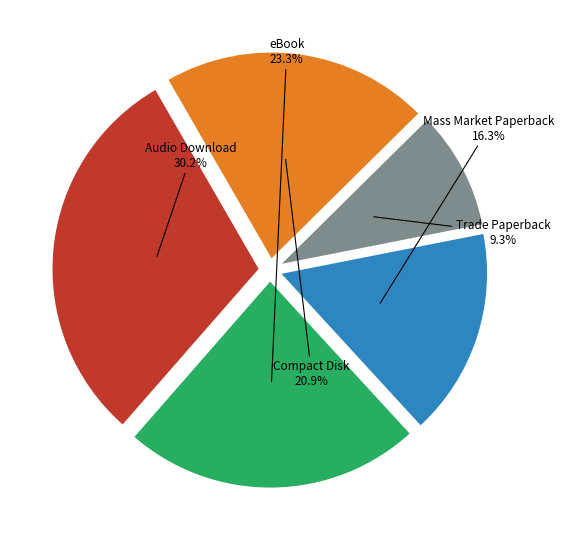

Rank the categories by value from lowest to highest.

Trade Paperback, Mass Market Paperback, Compact Disk, eBook, Audio Download